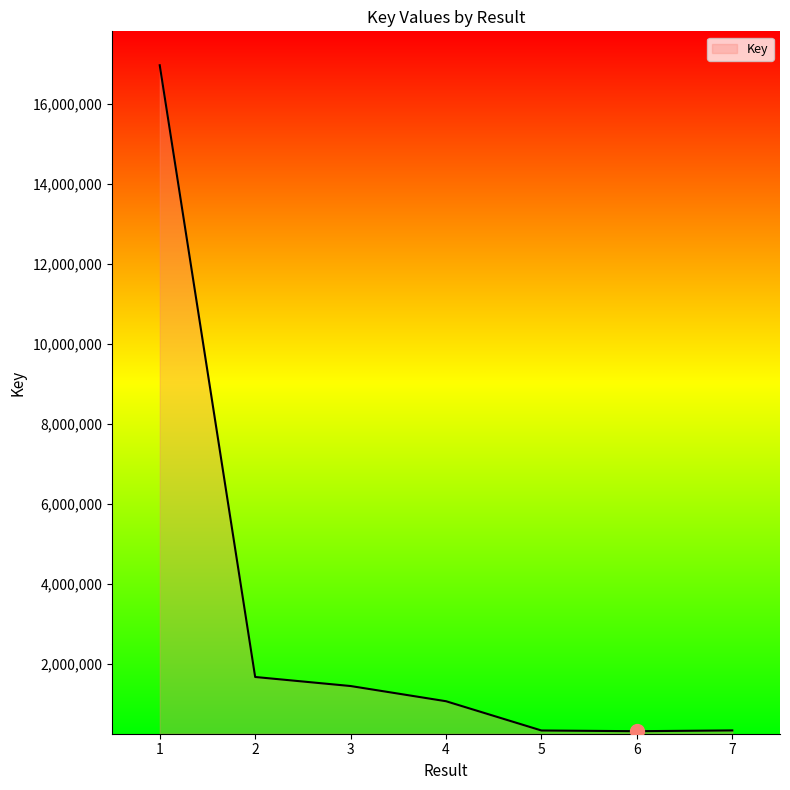

How many lines are shown in the chart?

1